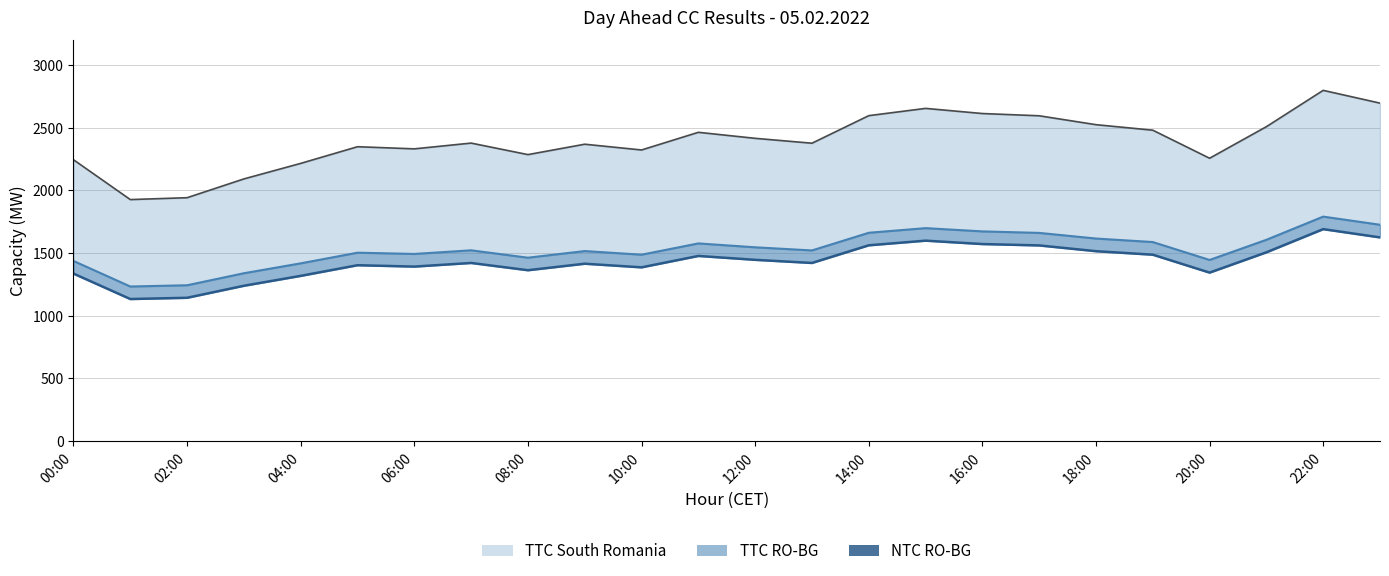

What is the smallest value displayed?

1133